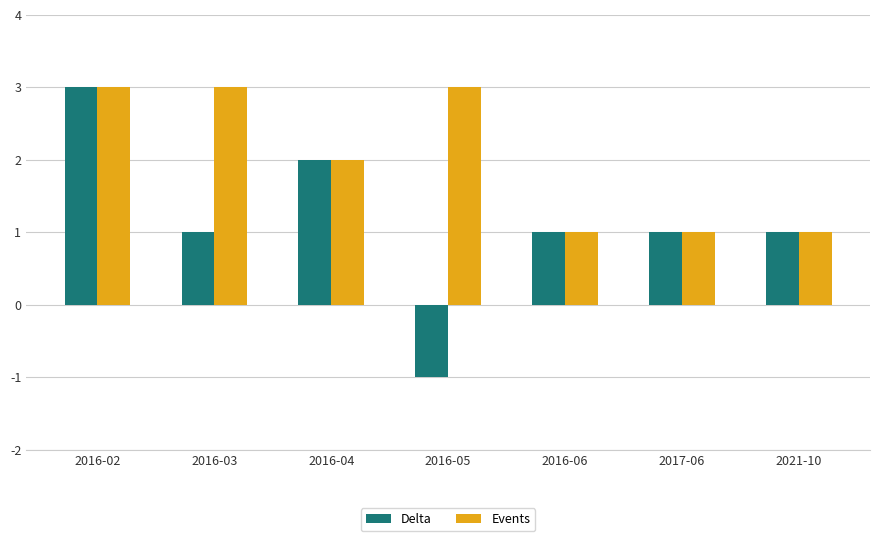

List the series in order of their overall mean, highest first.

Events, Delta